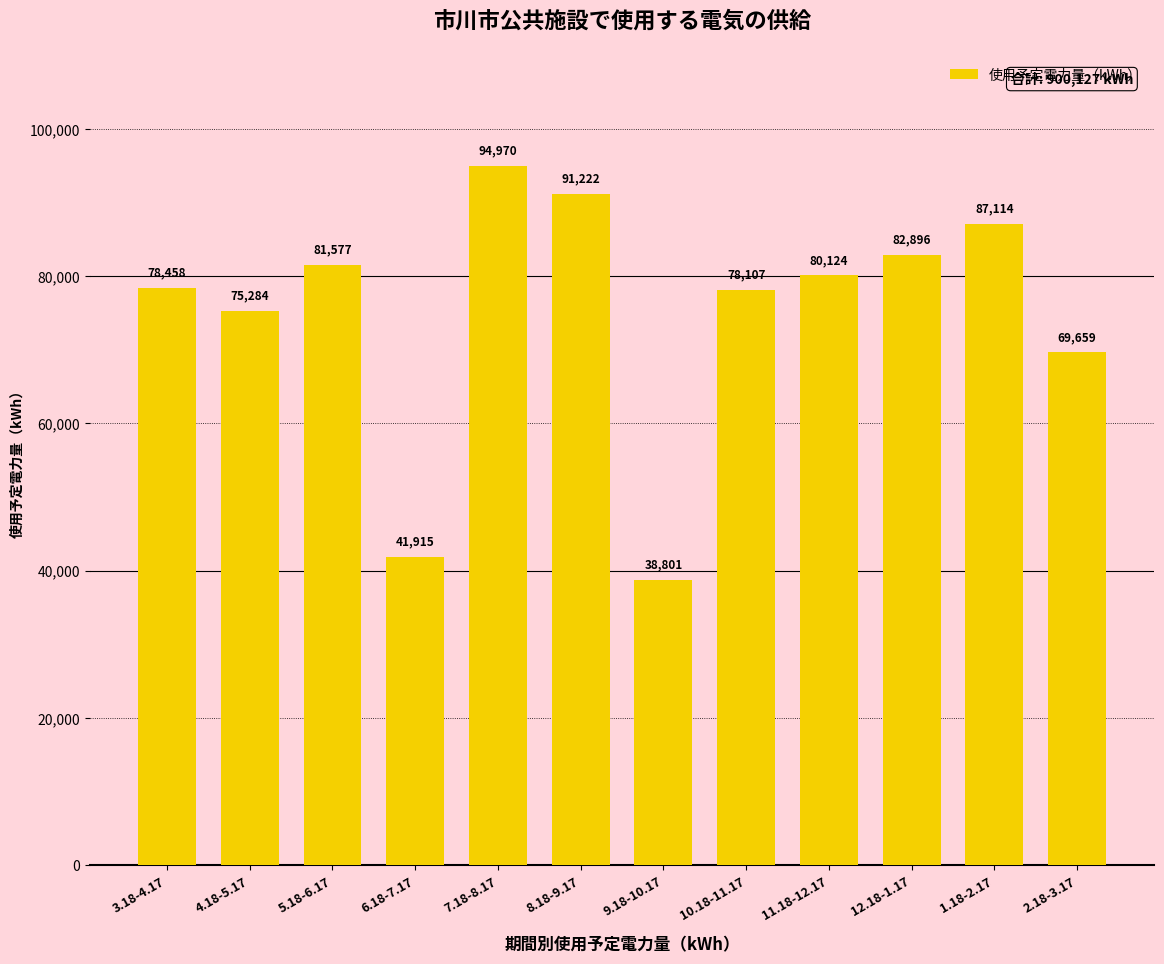

What is the difference between the values at 4.18-5.17 and 2.18-3.17?

5625